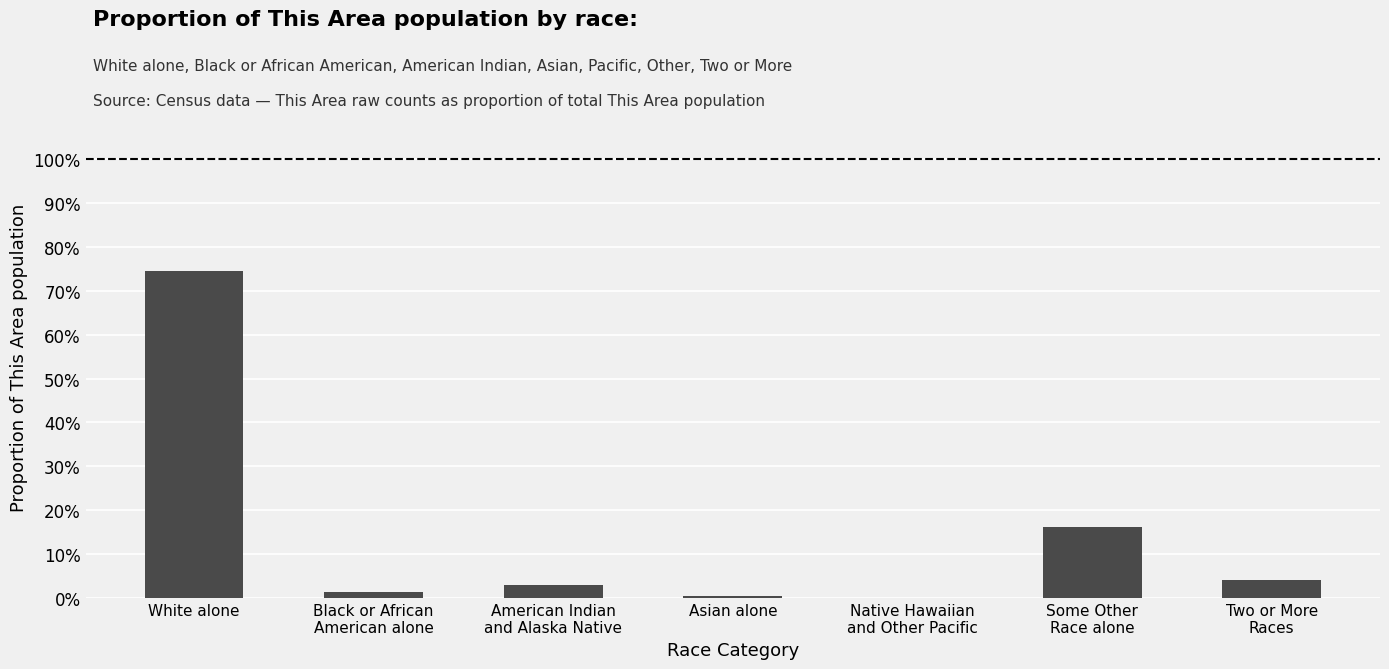

True or false: the data shows 23.1 at White alone.

False